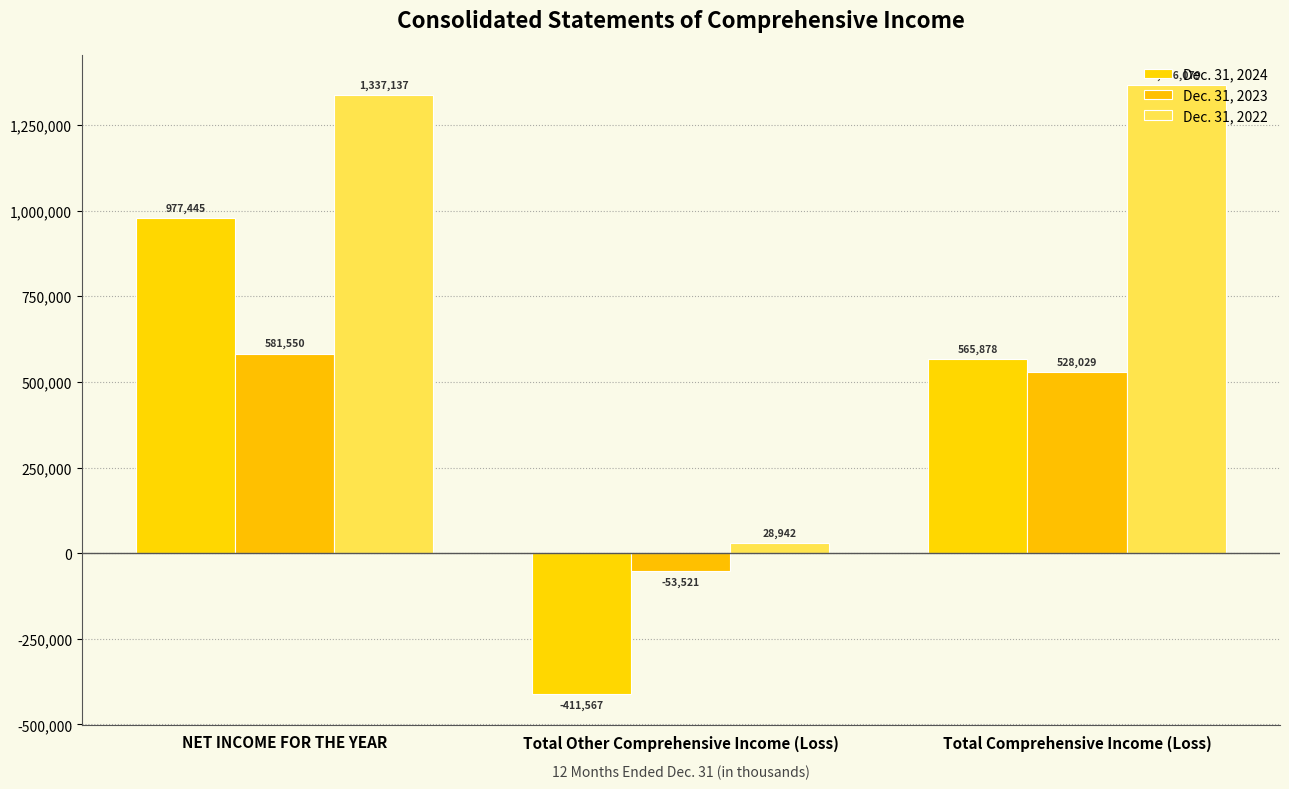

Where is Dec. 31, 2023 nearest to the value 264014?

Total Comprehensive Income (Loss)